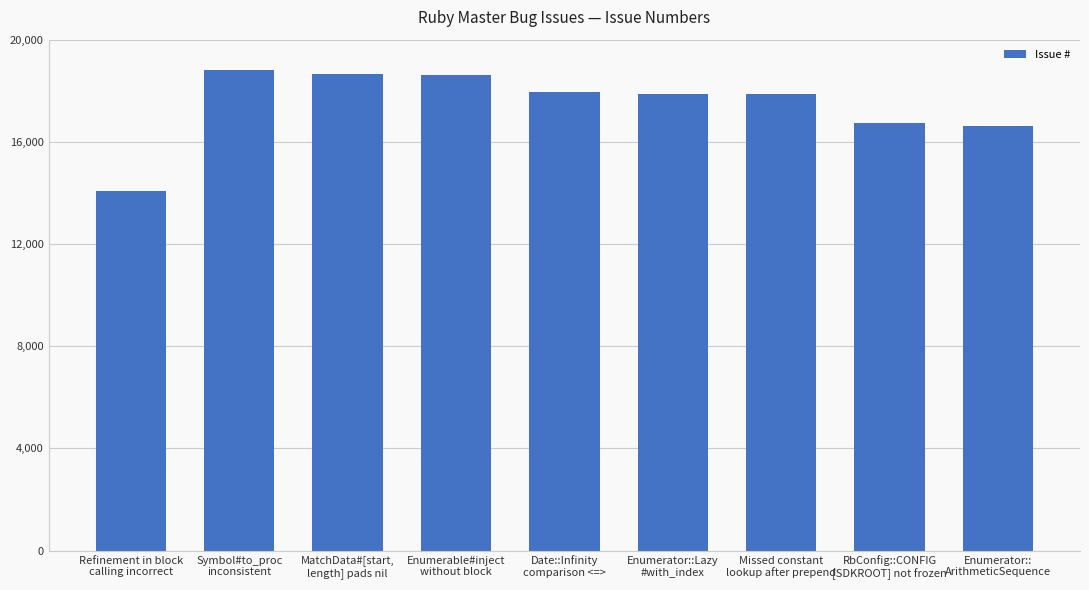

The value at MatchData#[start,
length] pads nil is 18670. True or false?

True